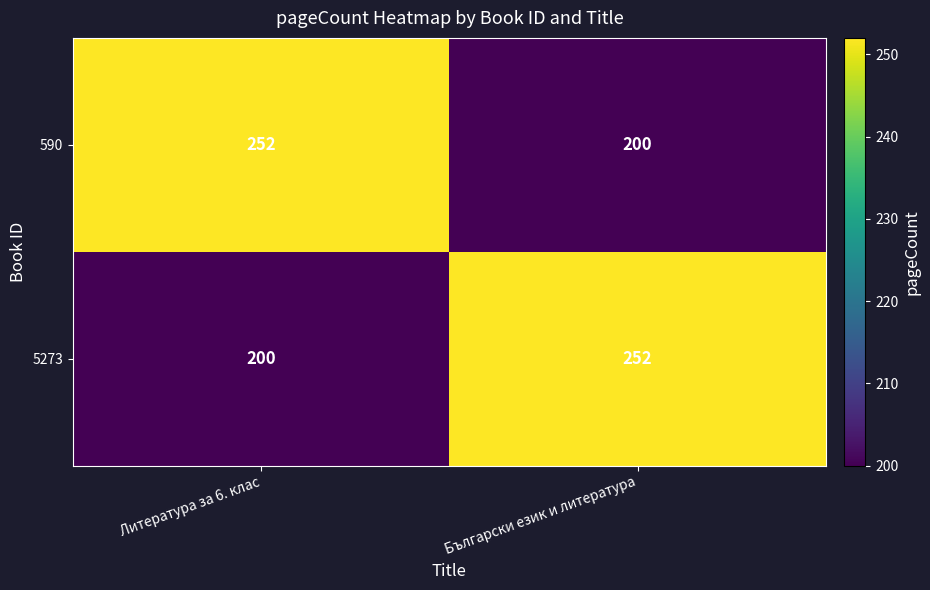

What is the difference between the highest and lowest values at Литература за 6. клас?

52